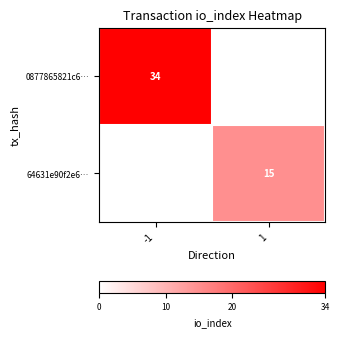

True or false: 0877865821c6… has a value of 34 at -1.

True